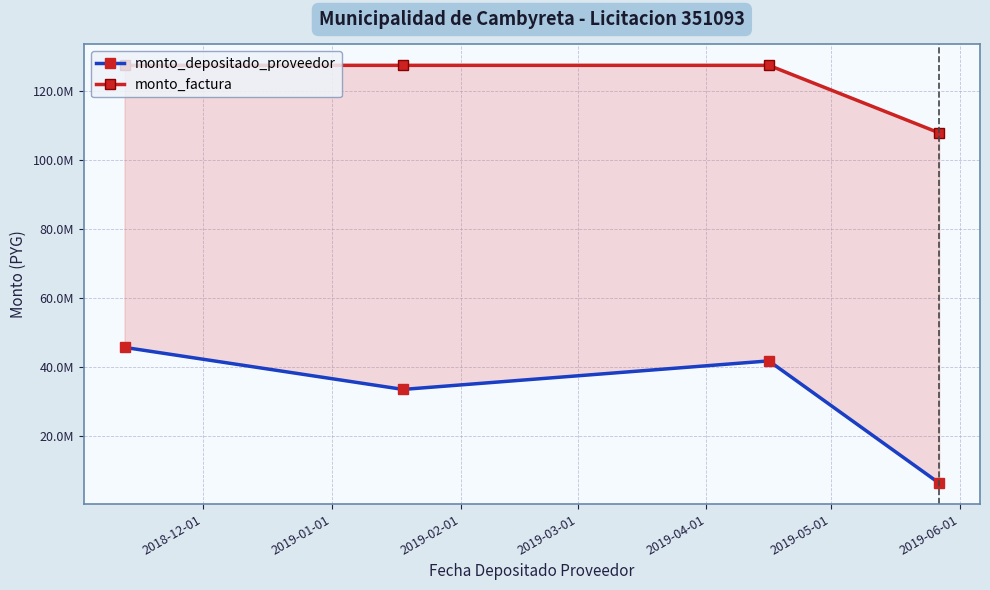

How many categories are shown in the chart?

4